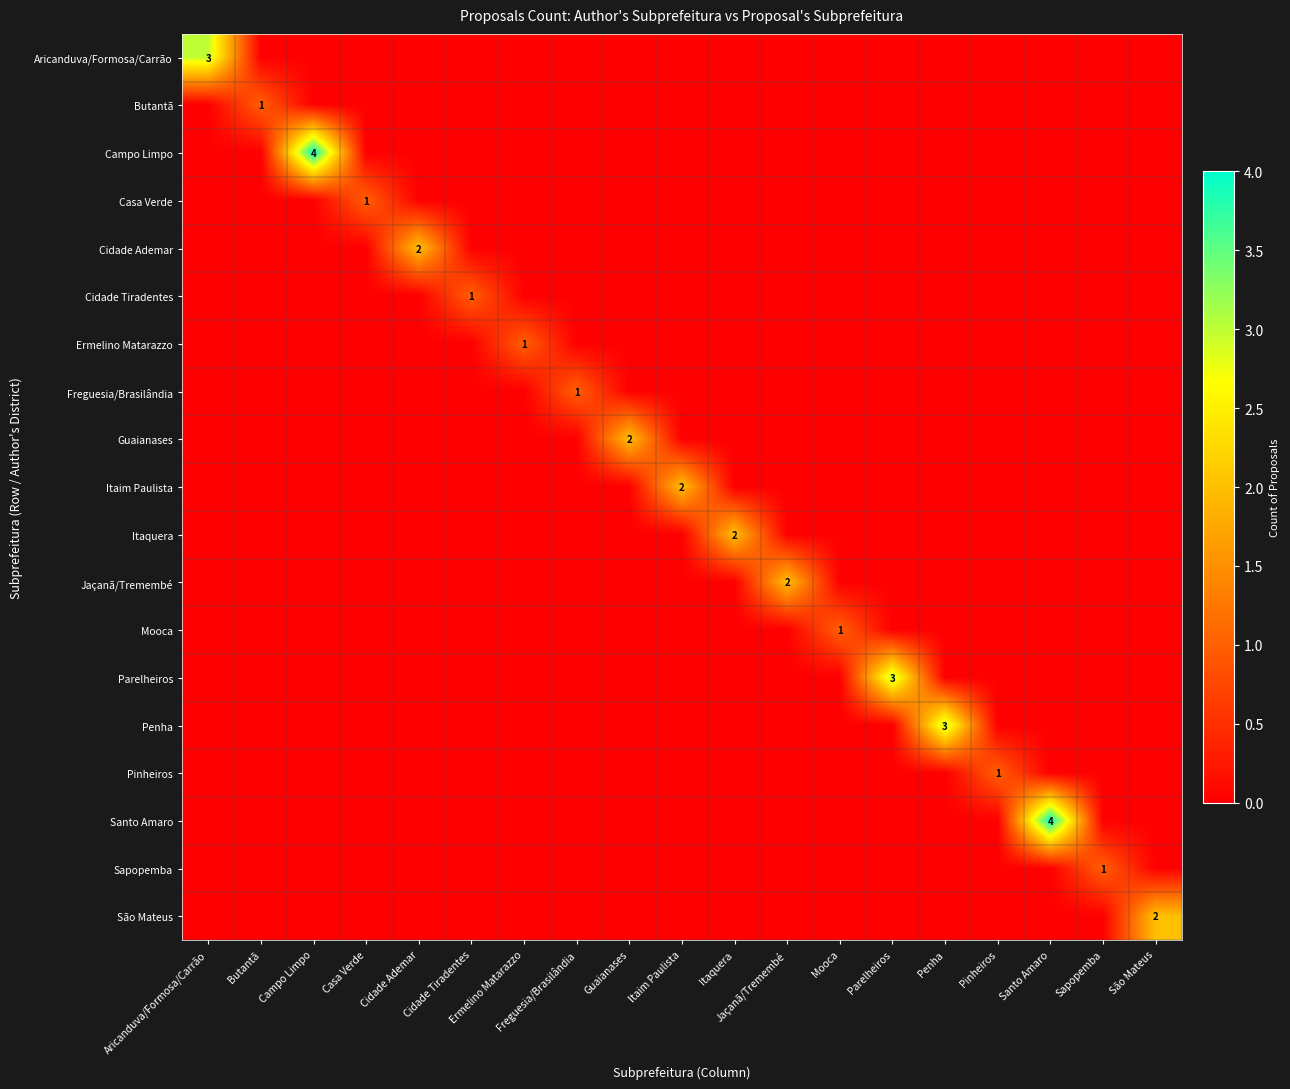

The value of Aricanduva/Formosa/Carrão at Aricanduva/Formosa/Carrão is 5. True or false?

False